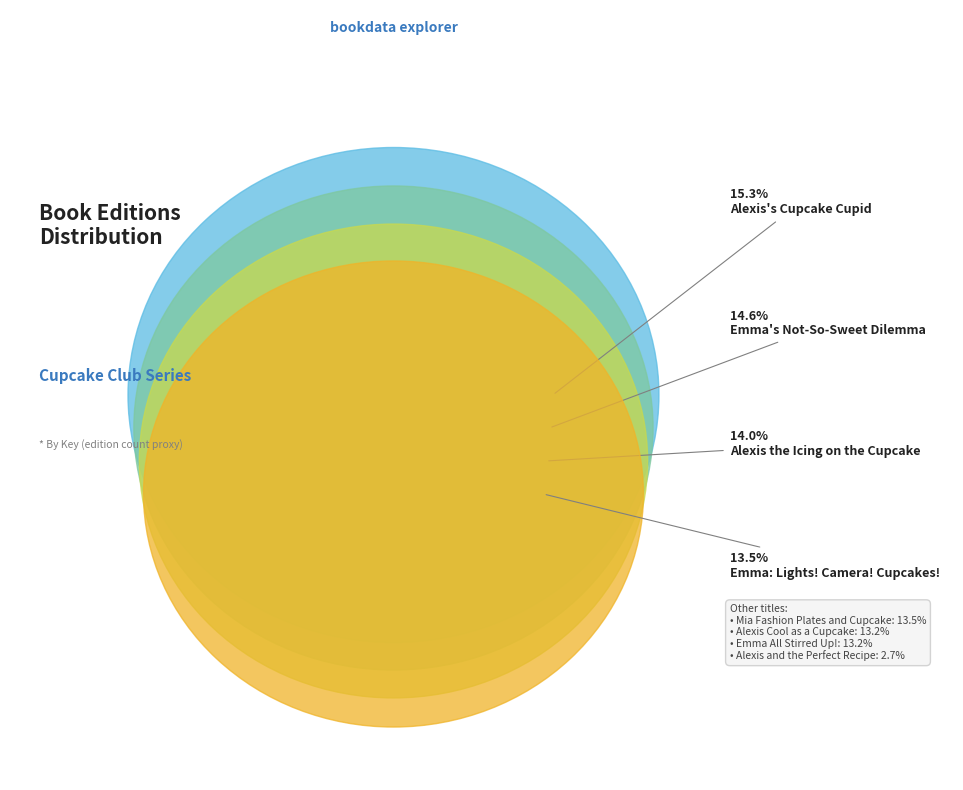

What percentage is the Alexis Cool as a Cupcake slice, to the nearest percent?

13%